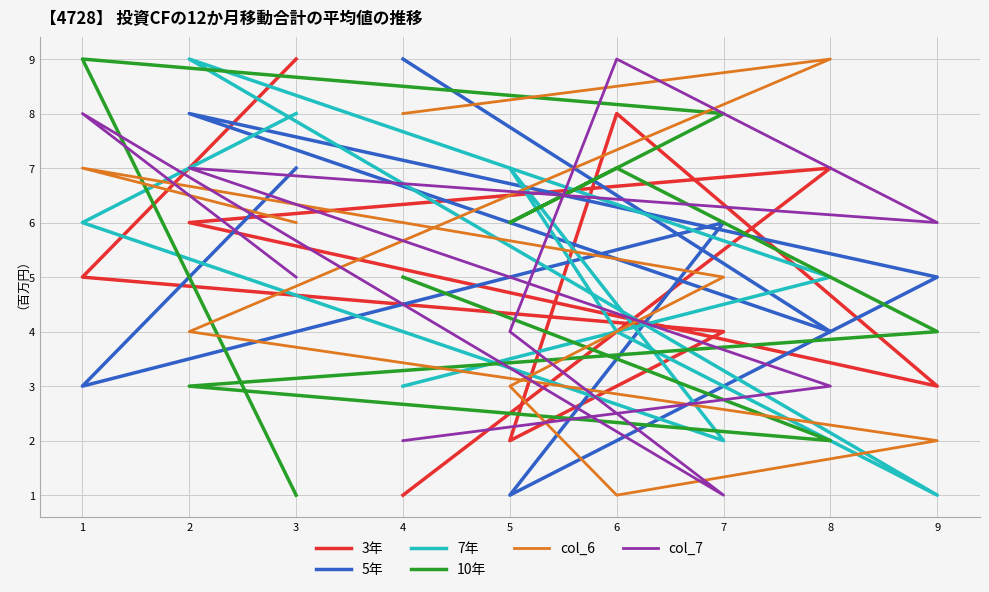

At which label is 10年 closest to 5?

4